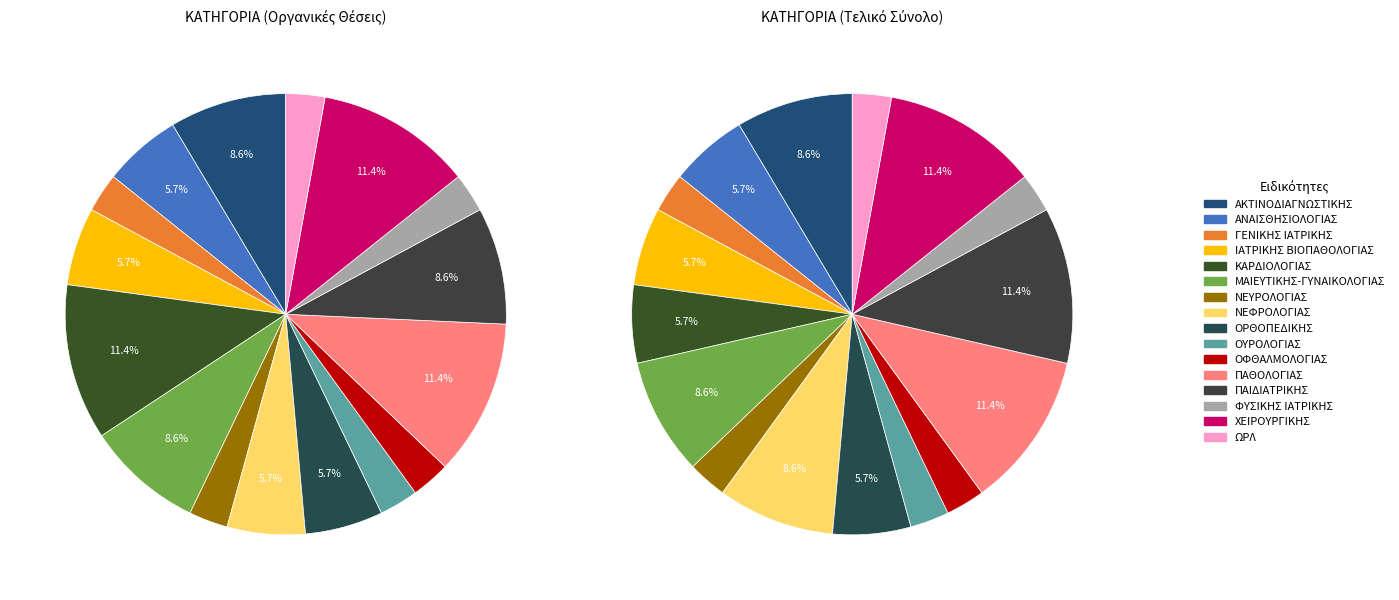

What is the total percentage of ΧΕΙΡΟΥΡΓΙΚΗΣ and ΟΡΘΟΠΕΔΙΚΗΣ?

17.1%